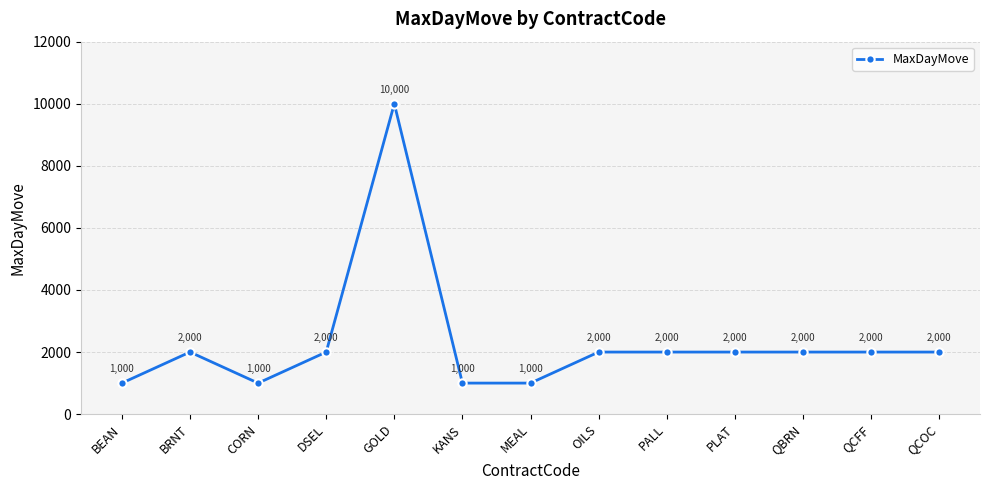

Reading right to left, transcribe all the data shown in this chart.

QCOC=2000	QCFF=2000	QBRN=2000	PLAT=2000	PALL=2000	OILS=2000	MEAL=1000	KANS=1000	GOLD=10000	DSEL=2000	CORN=1000	BRNT=2000	BEAN=1000